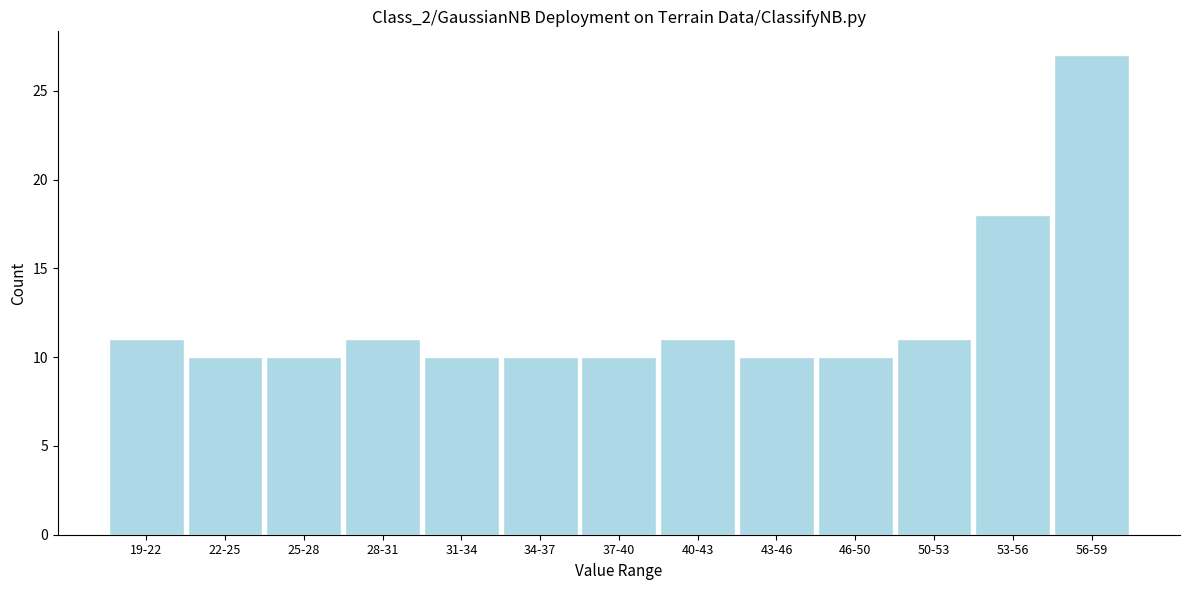

Reading right to left, what are all the values shown in this chart?

27	18	11	10	10	11	10	10	10	11	10	10	11